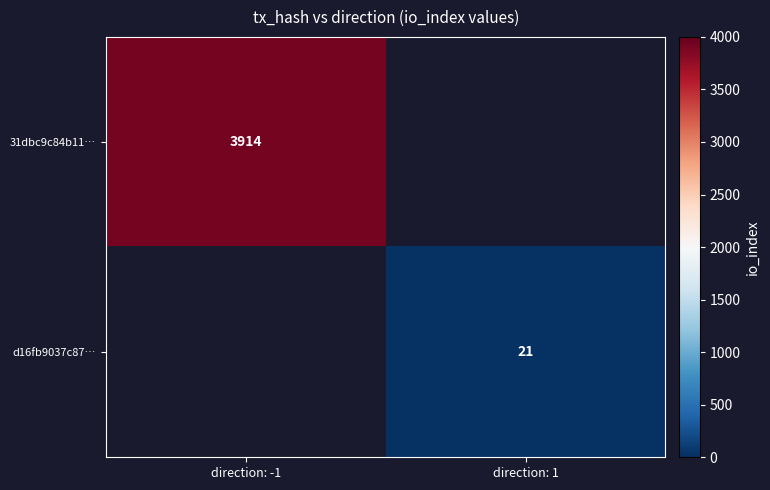

True or false: 31dbc9c84b11… has a value of 1005 at direction: -1.

False